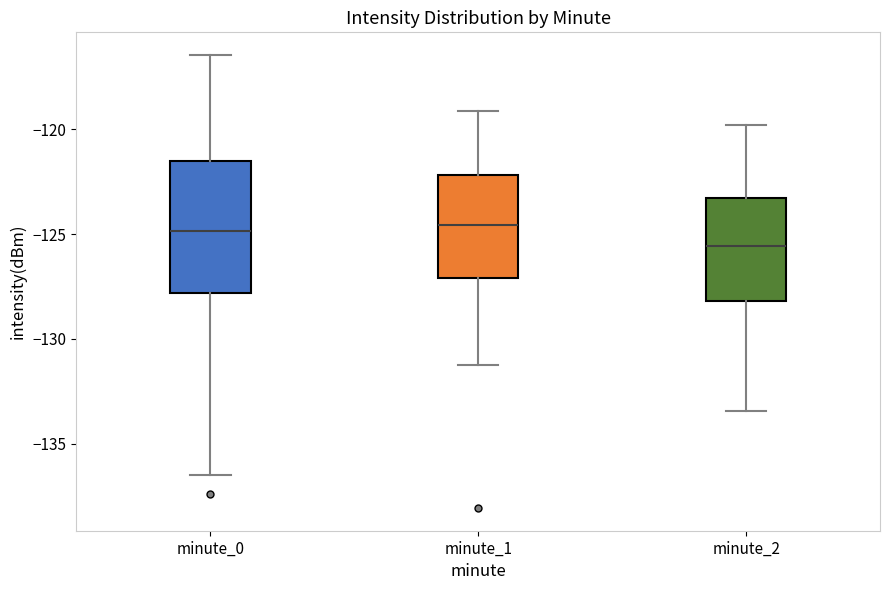

Reading left to right, transcribe this box plot: for each box, give where its median line is, the range the box spans, and where its two whiskers end, as read against the y-axis. The values are not printed on the chart, so give them approximately, as read against the axis.

minute_0: median -125.0, box -128.0 to -121.5, whiskers -136.5 to -116.5
minute_1: median -124.5, box -127.0 to -122.0, whiskers -131.0 to -119.0
minute_2: median -125.5, box -128.0 to -123.5, whiskers -133.5 to -120.0